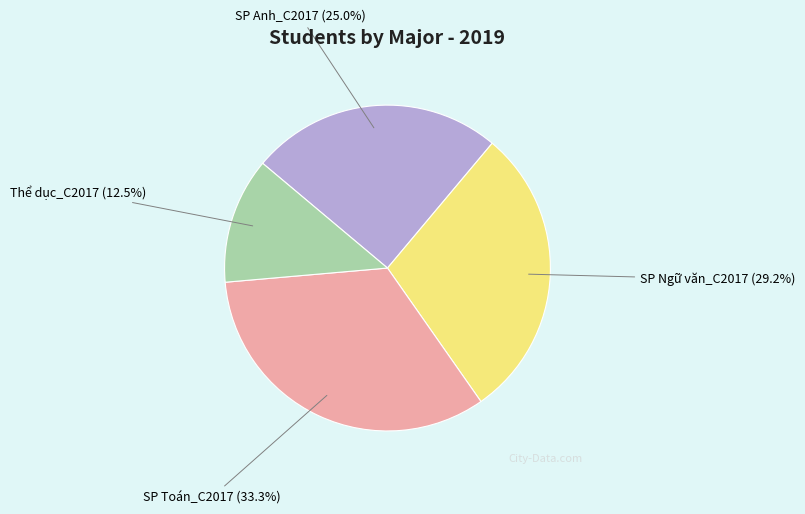

What portion of the pie excludes SP Ngữ văn_C2017?

70.8%